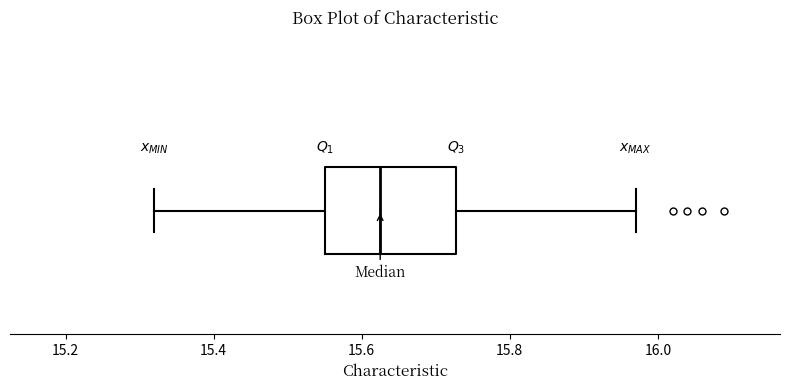

Transcribe this box plot: give where the median line is, the range the box spans, and where the two whiskers end, as read against the x-axis. The values are not printed on the chart, so give them approximately, as read against the axis.

median 15.62, box 15.56 to 15.72, whiskers 15.32 to 15.98